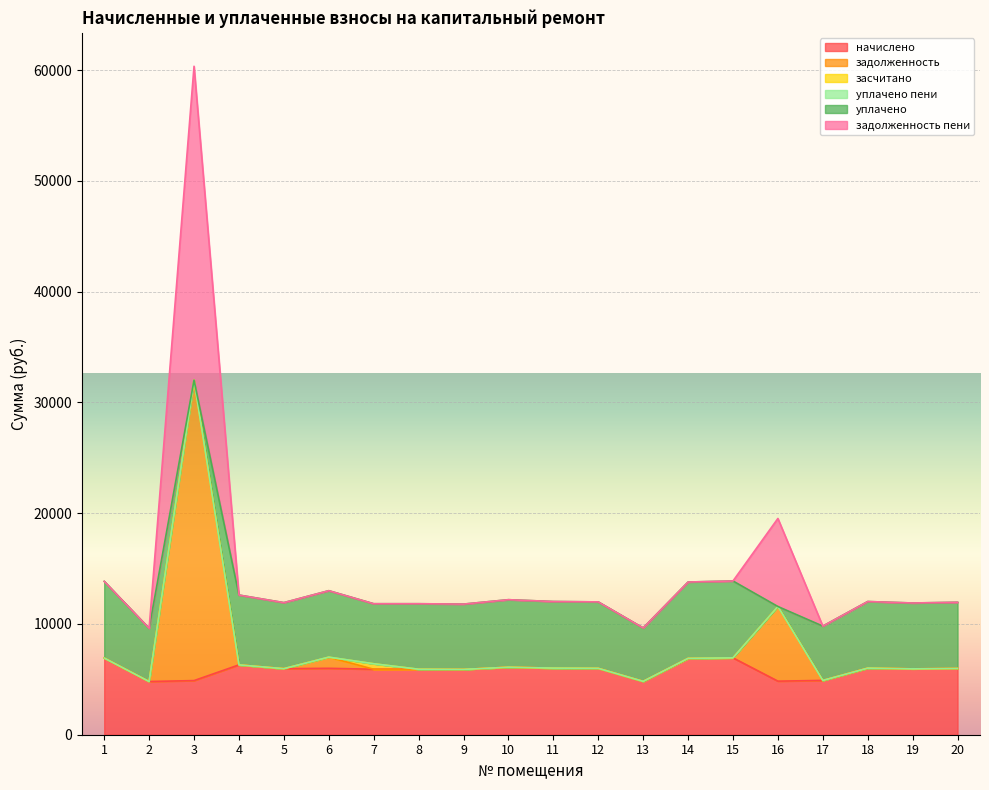

Does the chart display data point markers on the line(s)?

No